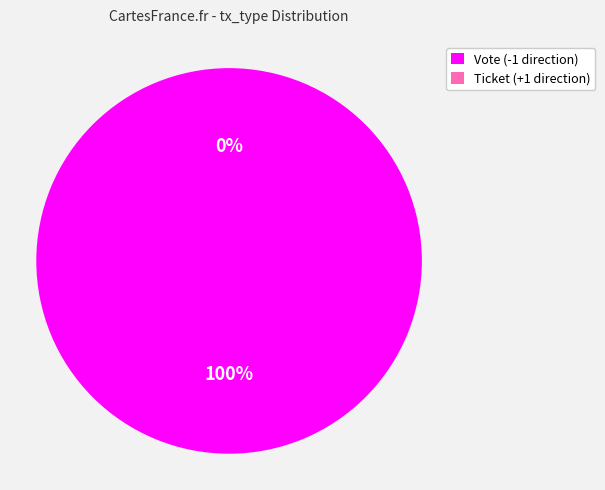

True or false: Ticket accounts for 0% of the total.

True